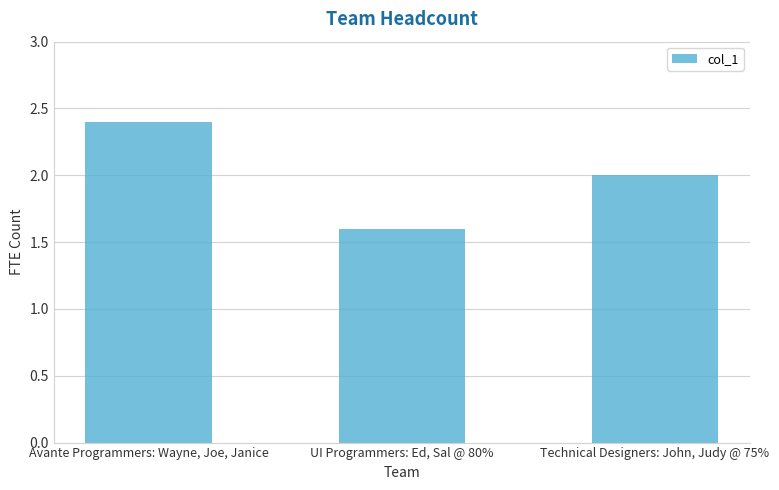

Read the value at Avante Programmers: Wayne, Joe, Janice.

2.4